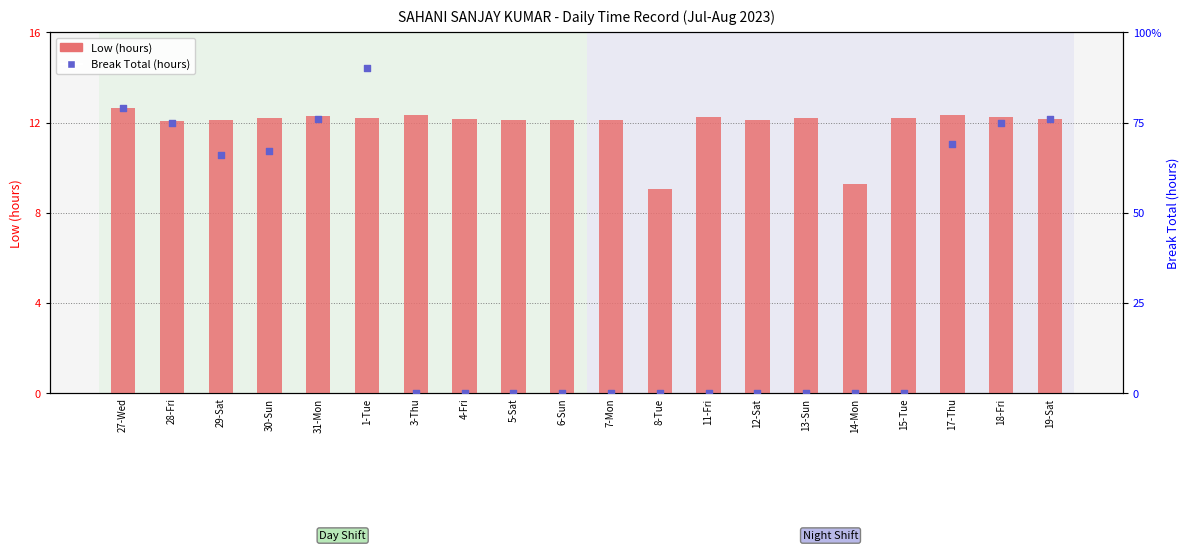

Which series has the widest spread of Y values?

Low (hours)